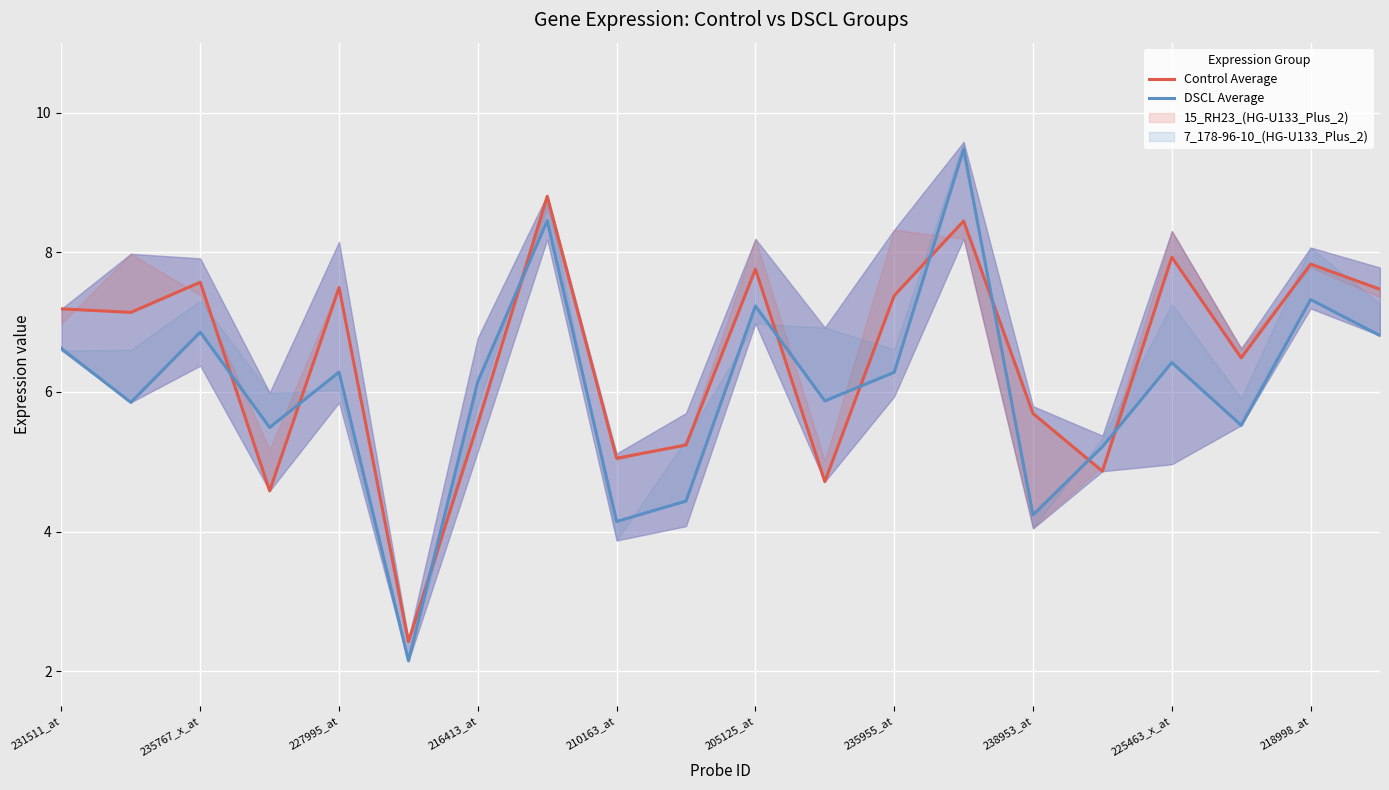

What is the minimum value shown in the chart?

2.2